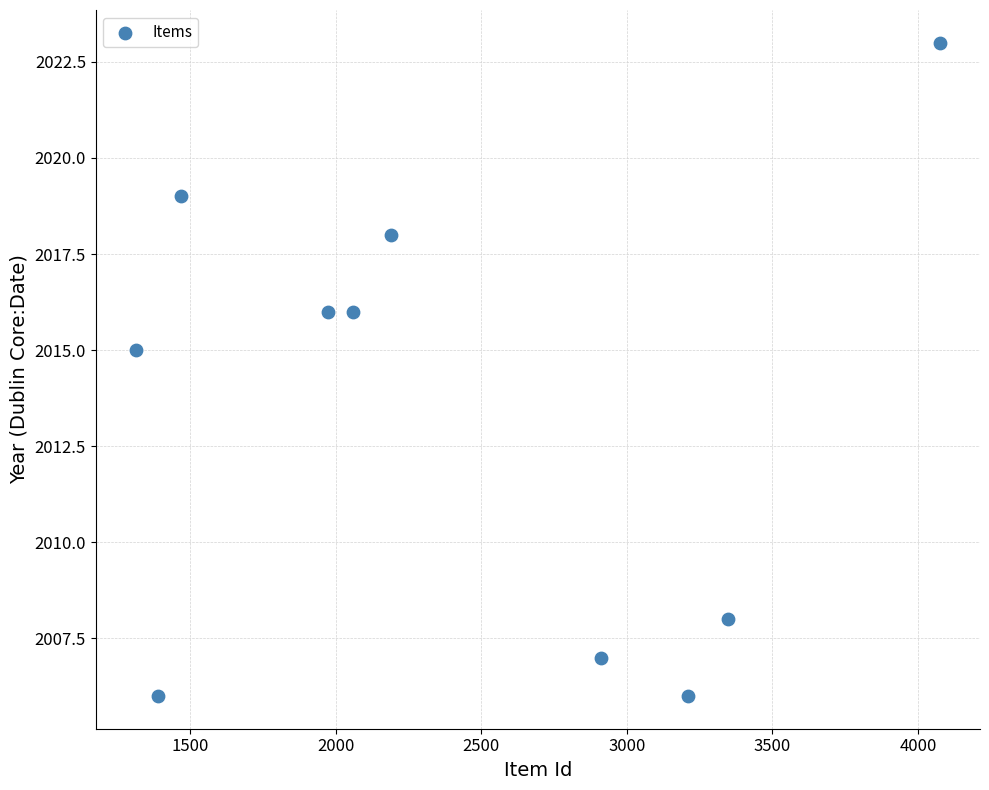

What is the average X value?

2393